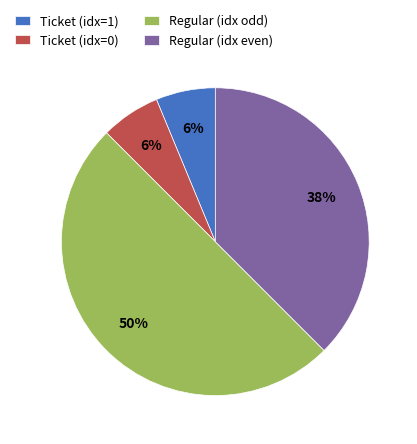

To the nearest percent, what is the average slice percentage?

25%